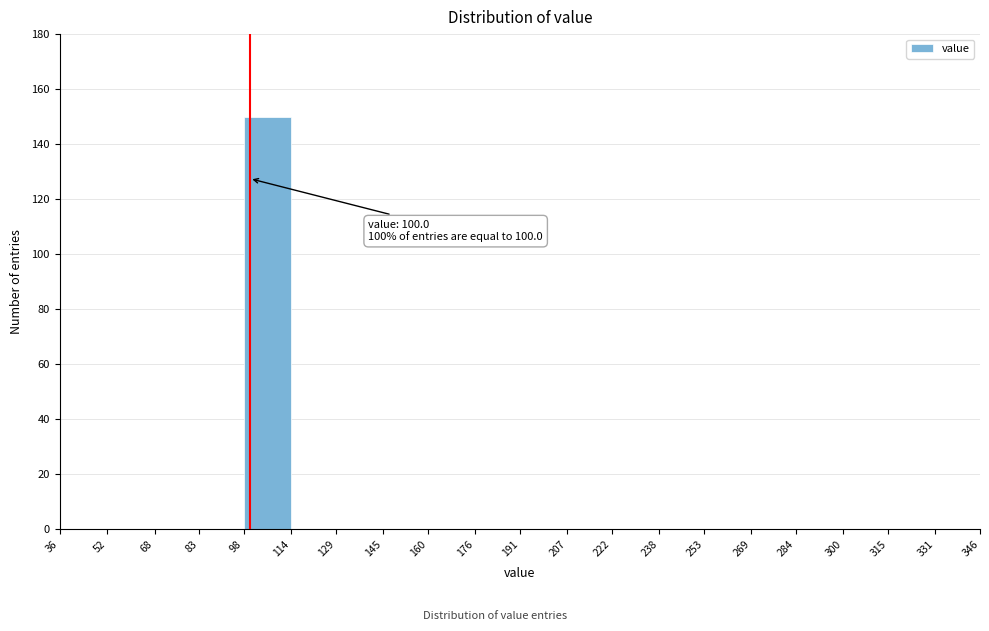

Over which range of the x-axis is the bar tallest?

98 to 114